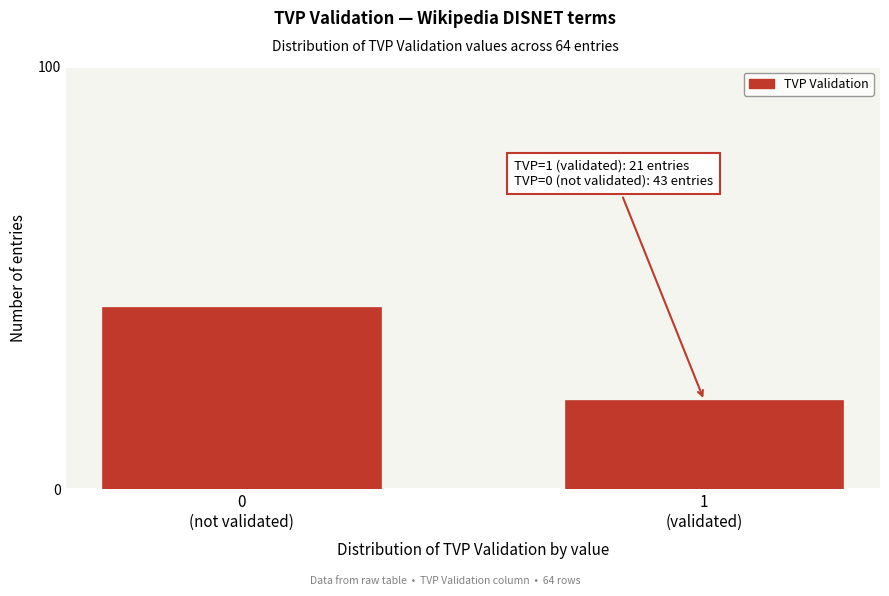

Reading left to right, transcribe all the data shown in this chart.

43	21